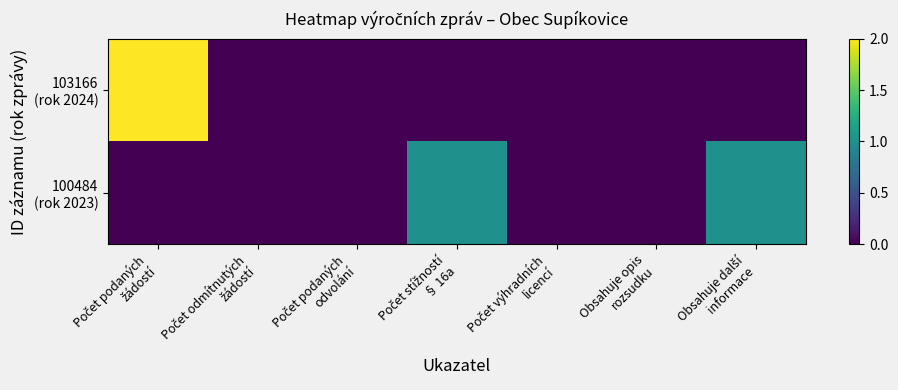

At which category is the sum across all series the highest?

Počet podaných
žádostí